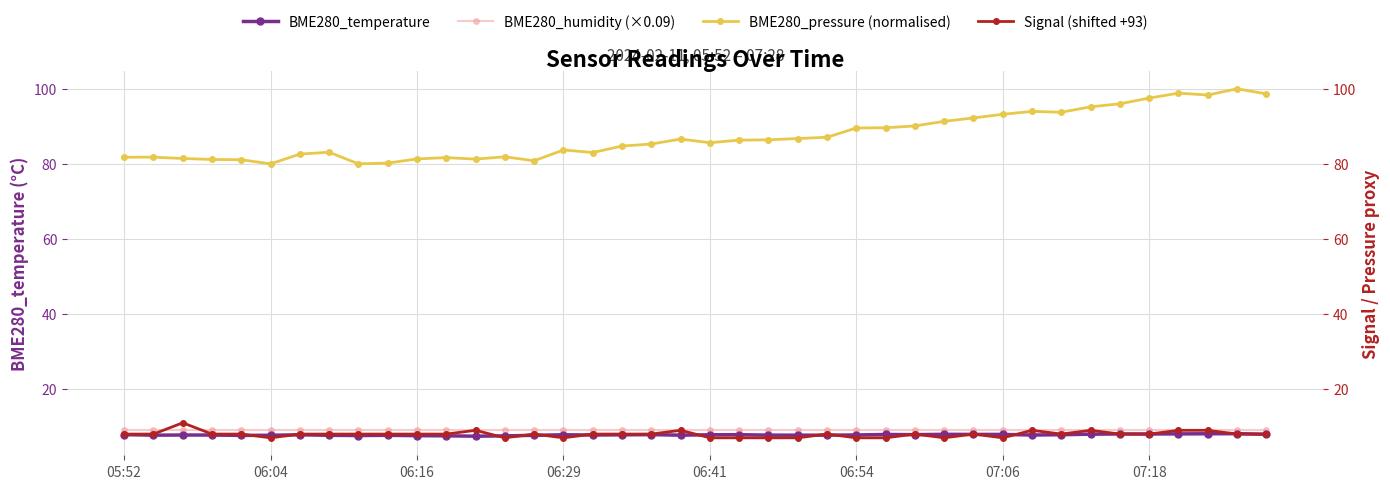

How many lines are shown in the chart?

4